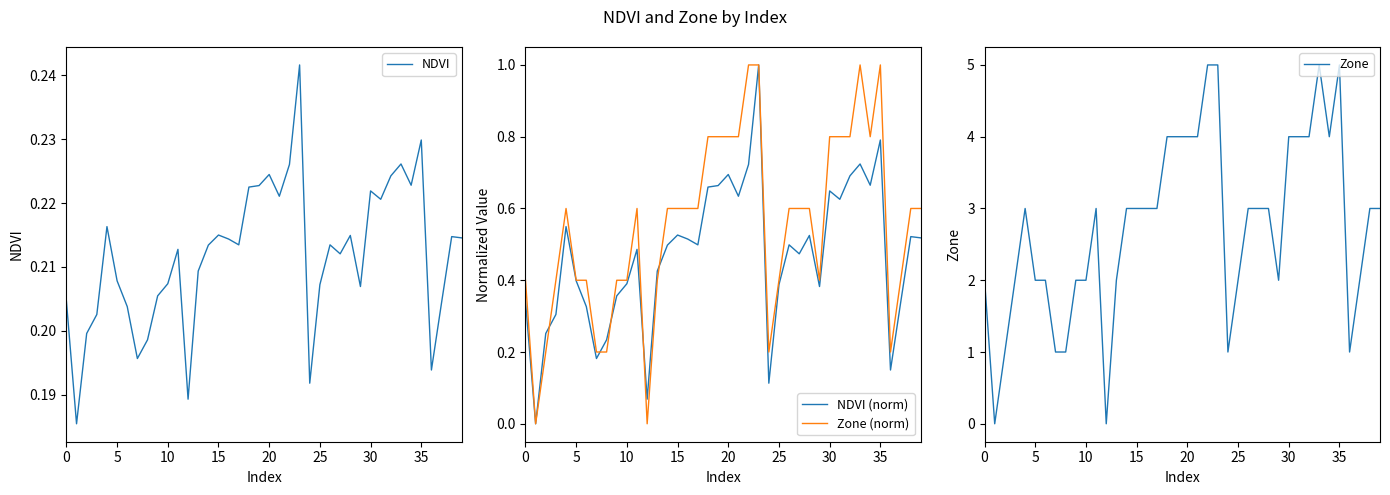

True or false: NDVI has more than 2 interior local peaks.

True